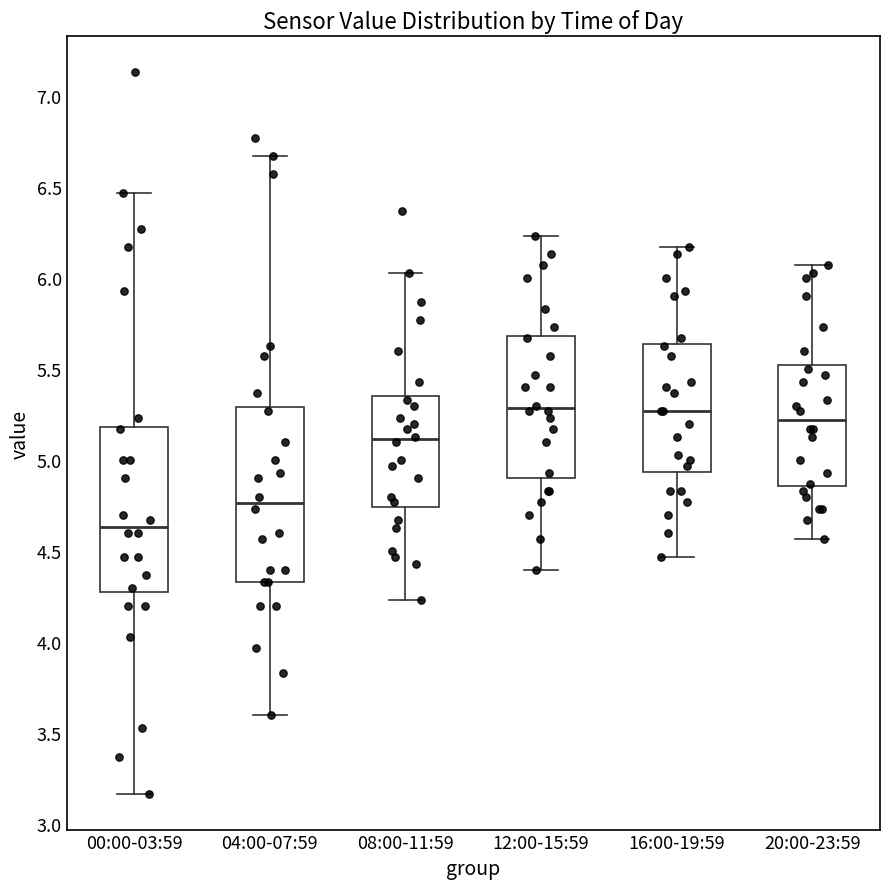

Where is the lower edge of the box for 08:00-11:59 on the y-axis? The values are not printed on the chart, so give them approximately, as read against the axis.

4.75